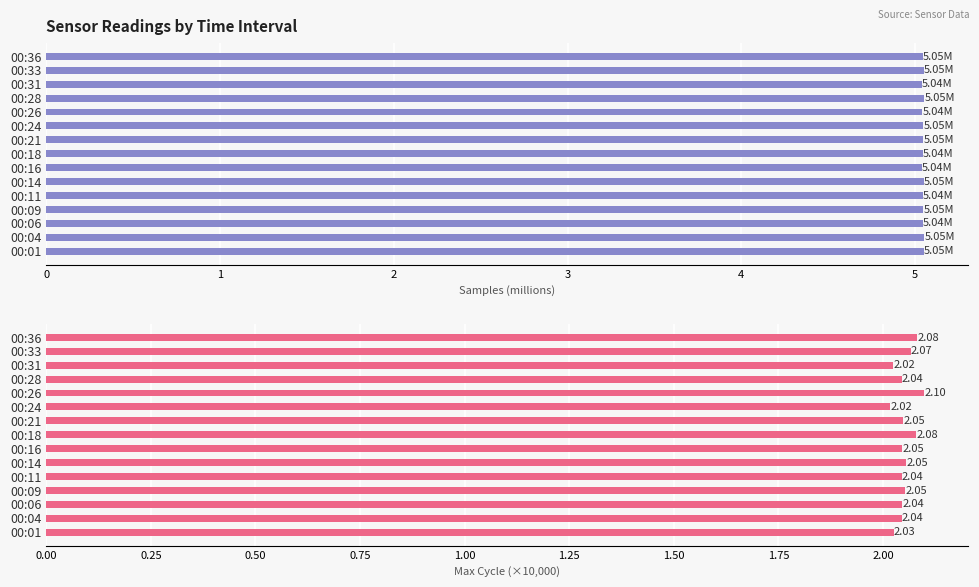

What are all the series names shown in the legend?

Samples (M), Max Cycle (×10k)